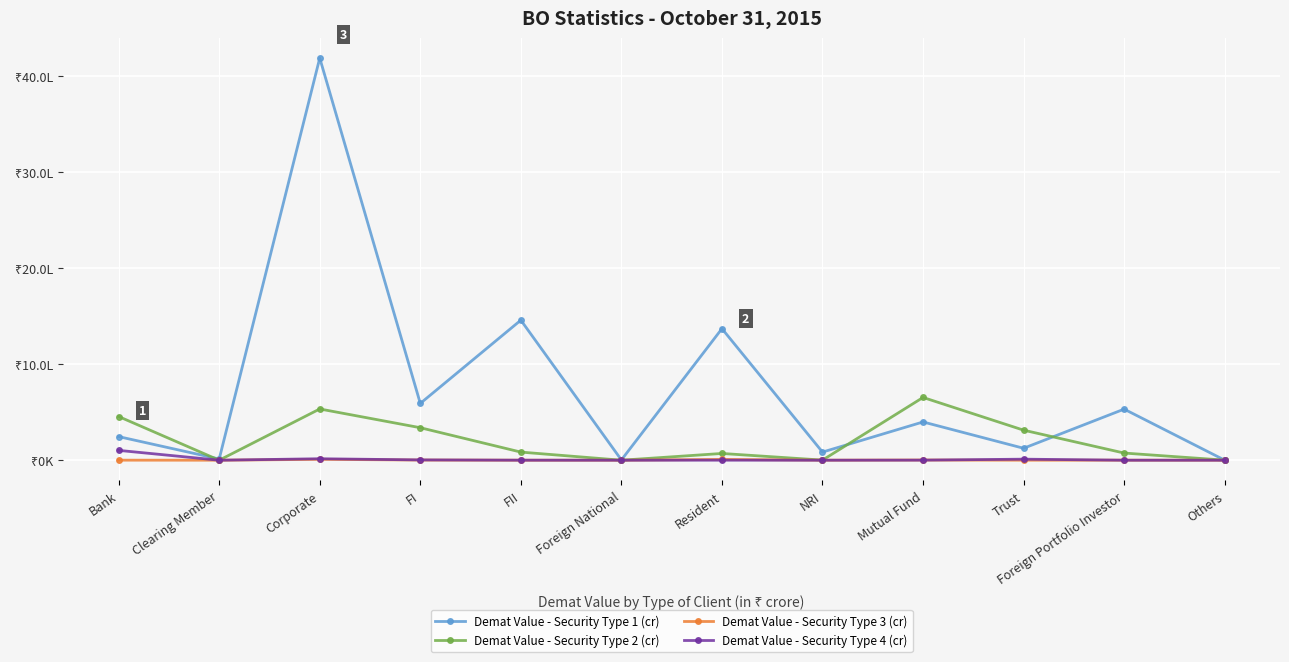

What is the lowest value of the Demat Value - Security Type 1 (cr) series?

378.8